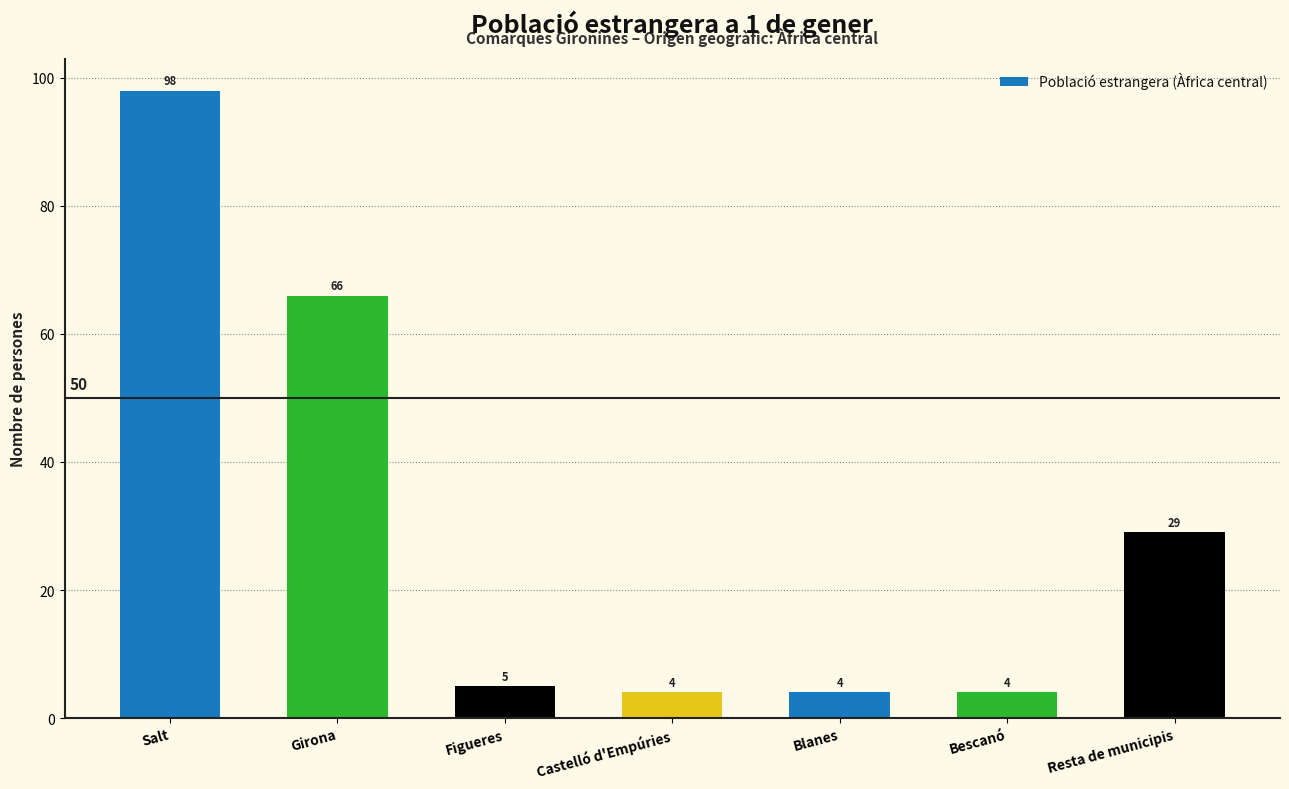

What is the label of the 1st bar from the left?

Salt